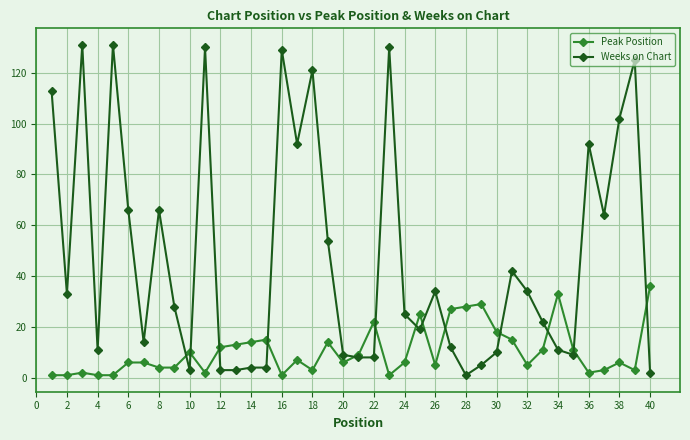

What is the highest value of the Weeks on Chart series?

131